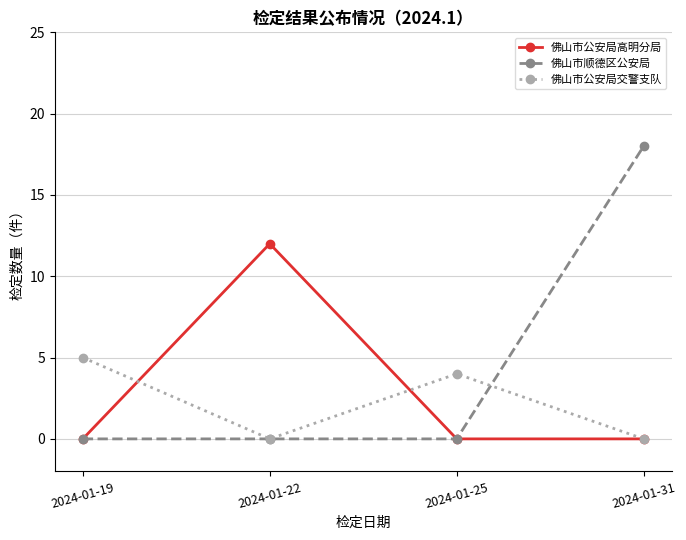

At which label does 佛山市公安局交警支队 first exceed 4?

2024-01-19